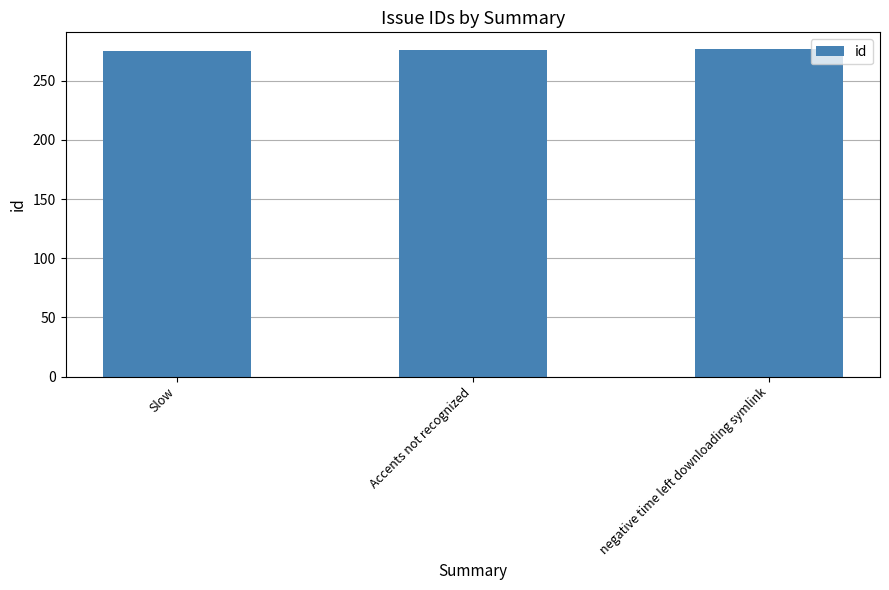

Read the value at Slow.

275